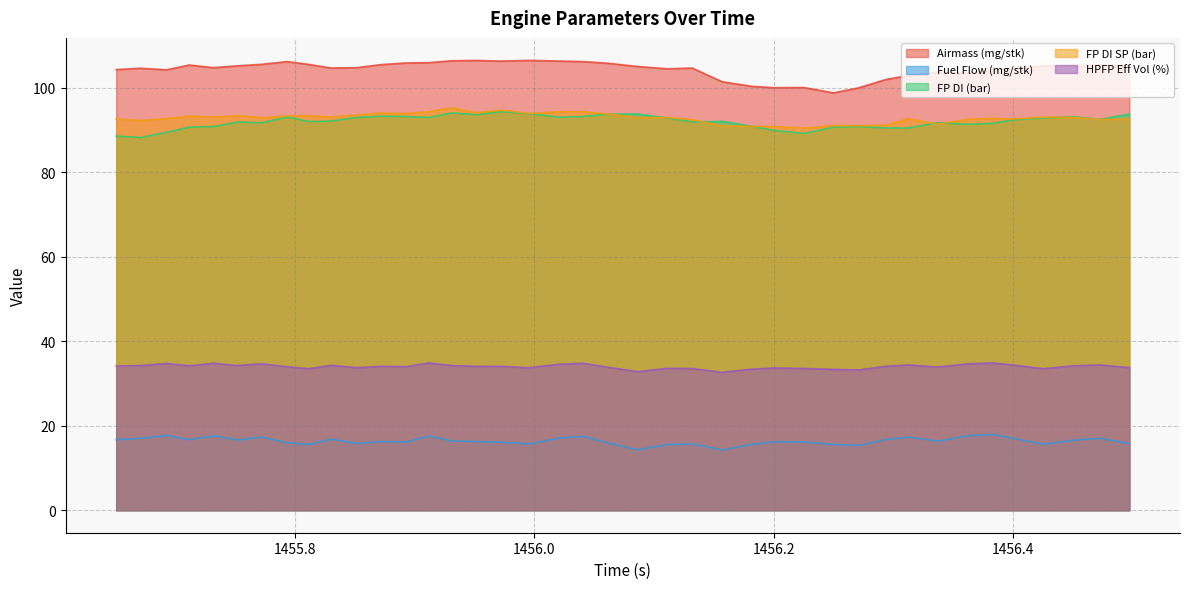

List the labels in order of FP DI SP (bar) value, largest first.

1455.931, 1455.972, 1455.912, 1456.021, 1456.041, 1455.951, 1455.871, 1455.893, 1455.996, 1456.061, 1455.852, 1455.812, 1455.752, 1455.794, 1455.712, 1455.732, 1455.83, 1456.425, 1456.086, 1456.45, 1455.772, 1456.111, 1456.383, 1455.693, 1456.312, 1455.651, 1456.4, 1456.497, 1456.362, 1456.472, 1456.132, 1455.671, 1456.337, 1456.294, 1456.25, 1456.157, 1456.271, 1456.182, 1456.2, 1456.225